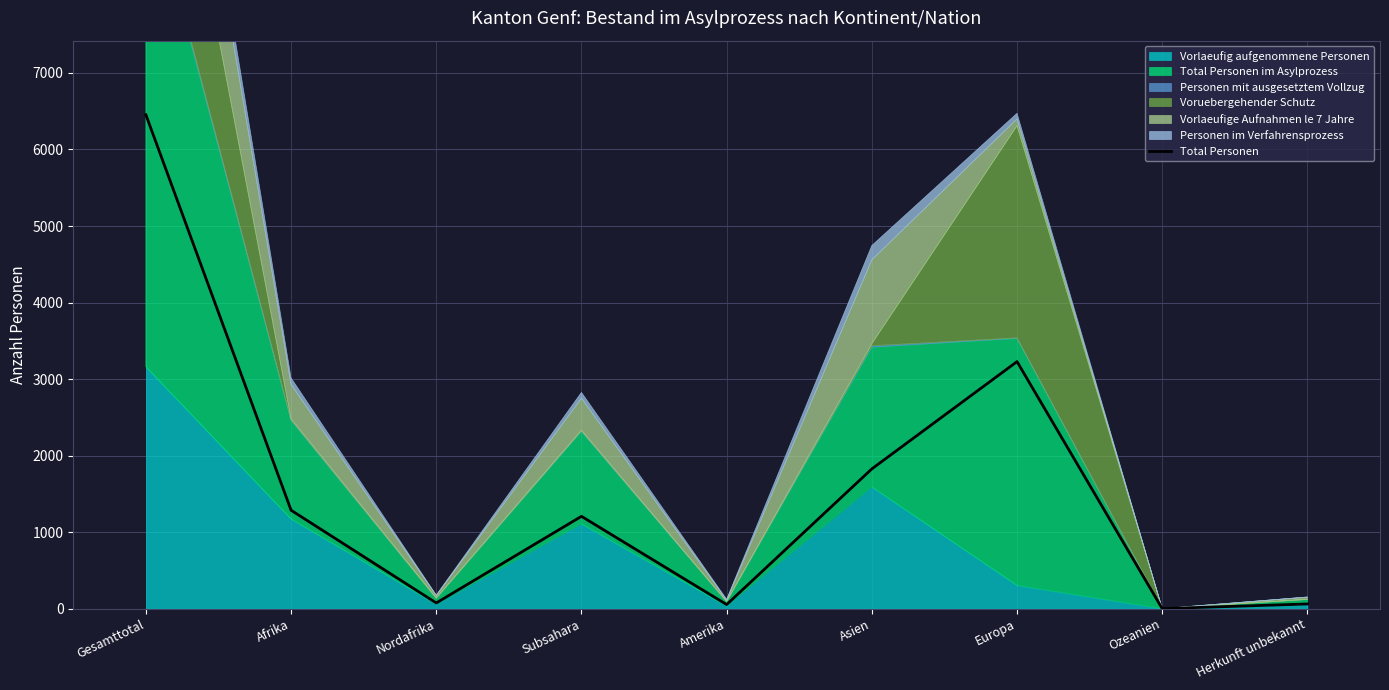

What is the label of the 3rd point from the right?

Europa